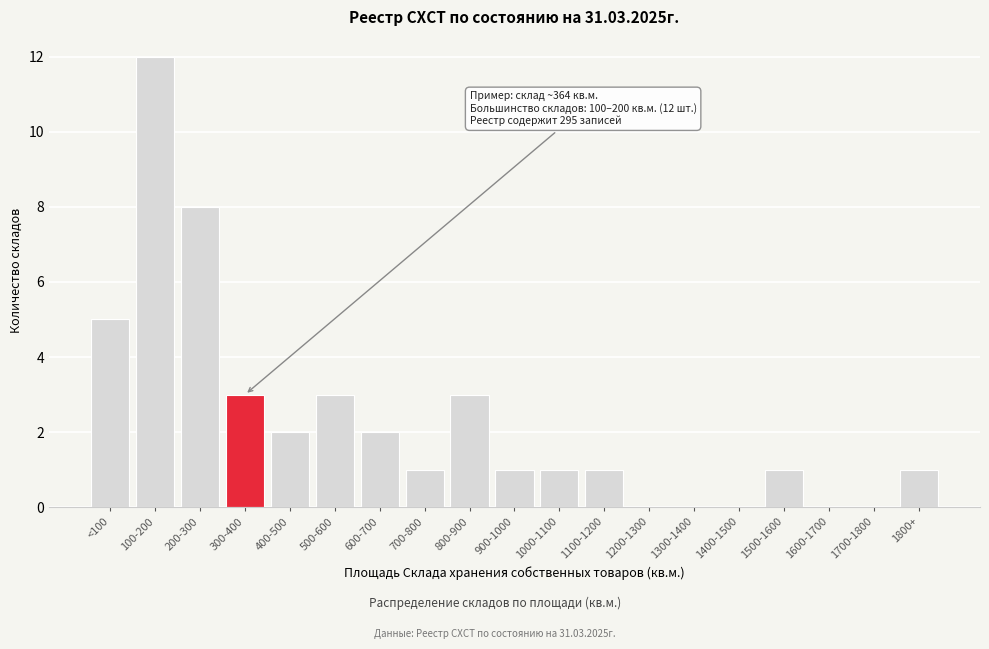

Reading right to left, list all the values displayed in this chart.

1800+=1	1700-1800=0	1600-1700=0	1500-1600=1	1400-1500=0	1300-1400=0	1200-1300=0	1100-1200=1	1000-1100=1	900-1000=1	800-900=3	700-800=1	600-700=2	500-600=3	400-500=2	300-400=3	200-300=8	100-200=12	<100=5